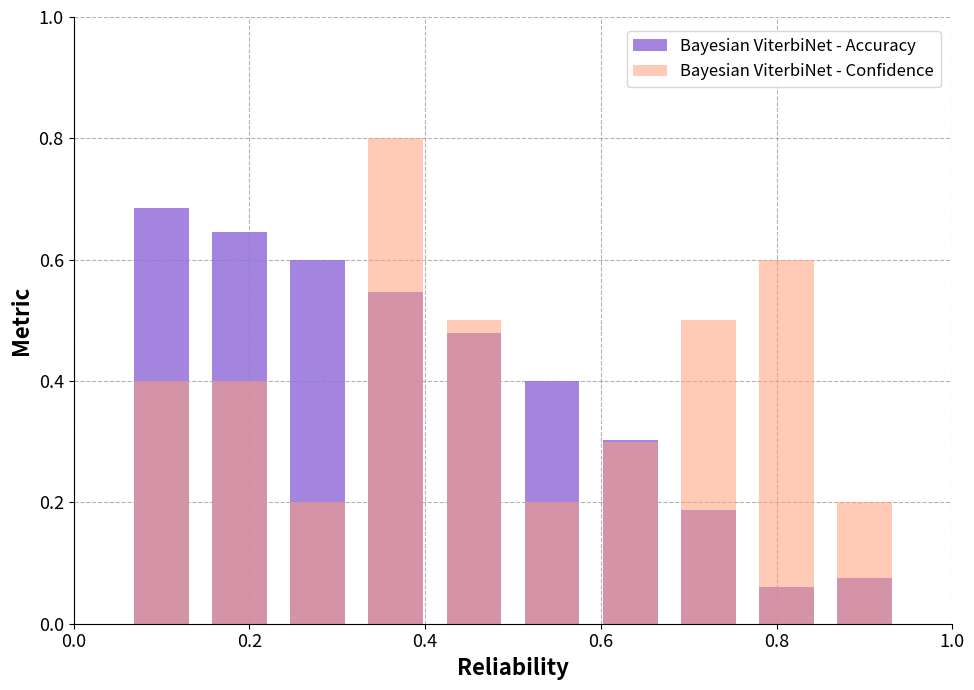

What are all the series names shown in the legend?

Bayesian ViterbiNet - Accuracy, Bayesian ViterbiNet - Confidence